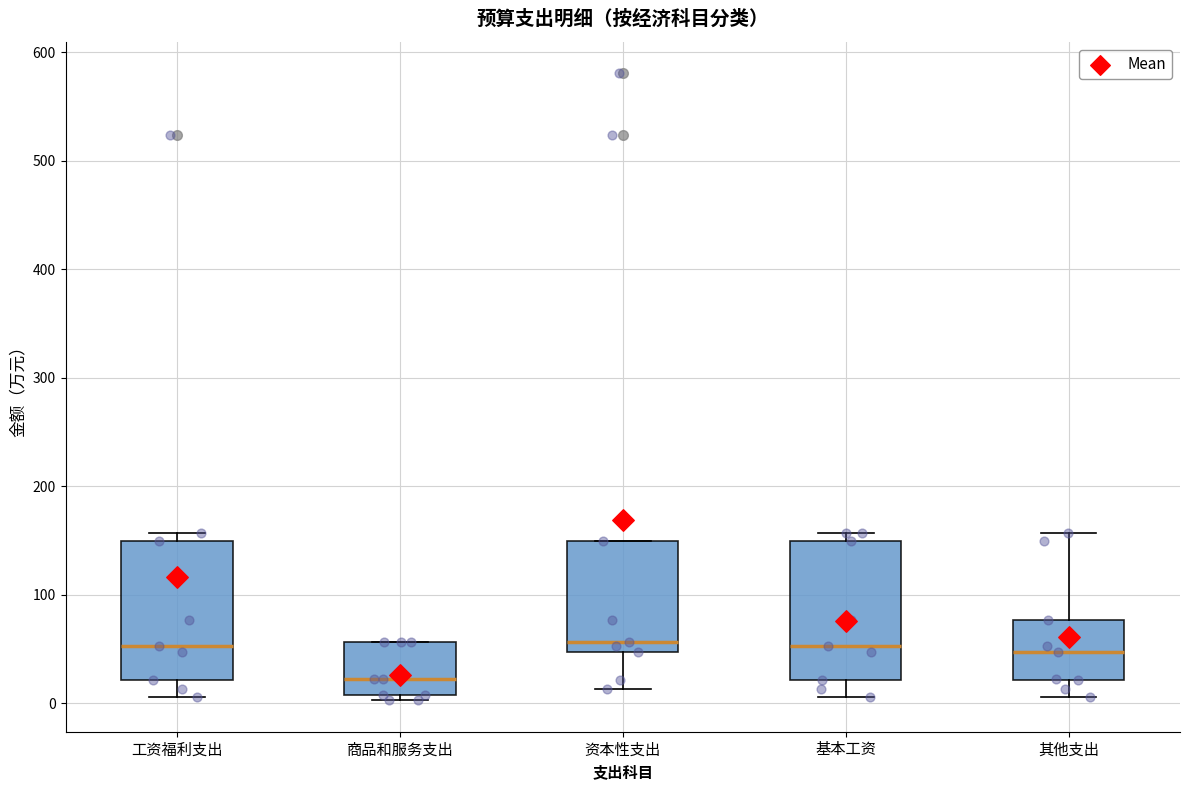

Reading left to right, read every box against the y-axis: the position of its median line, the range the box covers, and the ends of its whiskers. The values are not printed on the chart, so give them approximately, as read against the axis.

工资福利支出: median 50, box 20 to 150, whiskers 10 to 160
商品和服务支出: median 20, box 10 to 60, whiskers 0 to 60
资本性支出: median 60, box 50 to 150, whiskers 10 to 150
基本工资: median 50, box 20 to 150, whiskers 10 to 160
其他支出: median 50, box 20 to 80, whiskers 10 to 160